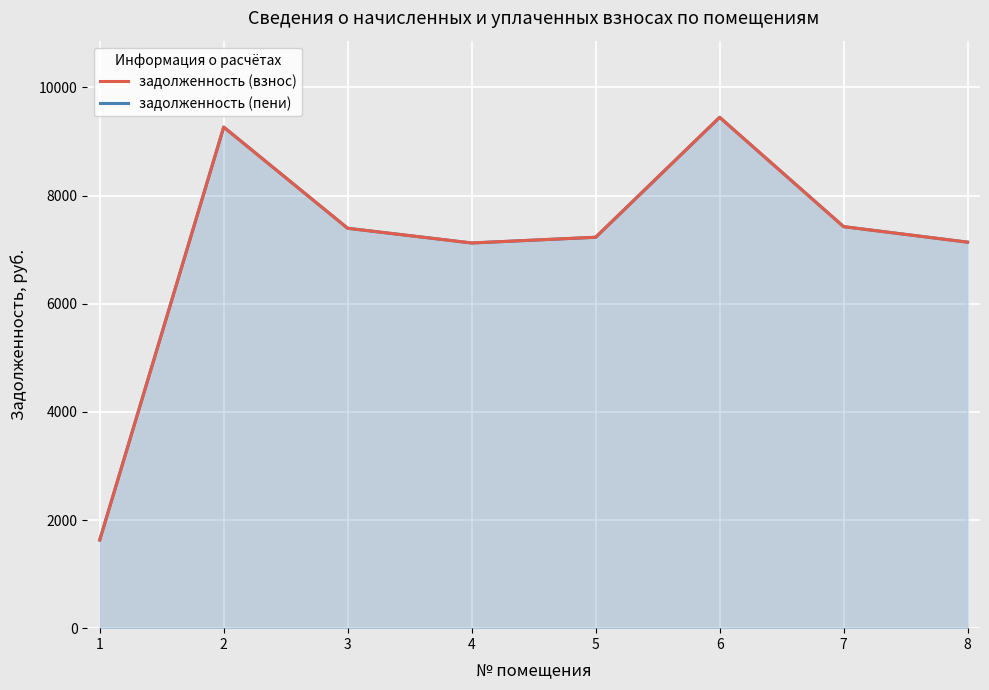

True or false: задолженность (взнос) and задолженность (пени) cross at least once.

False